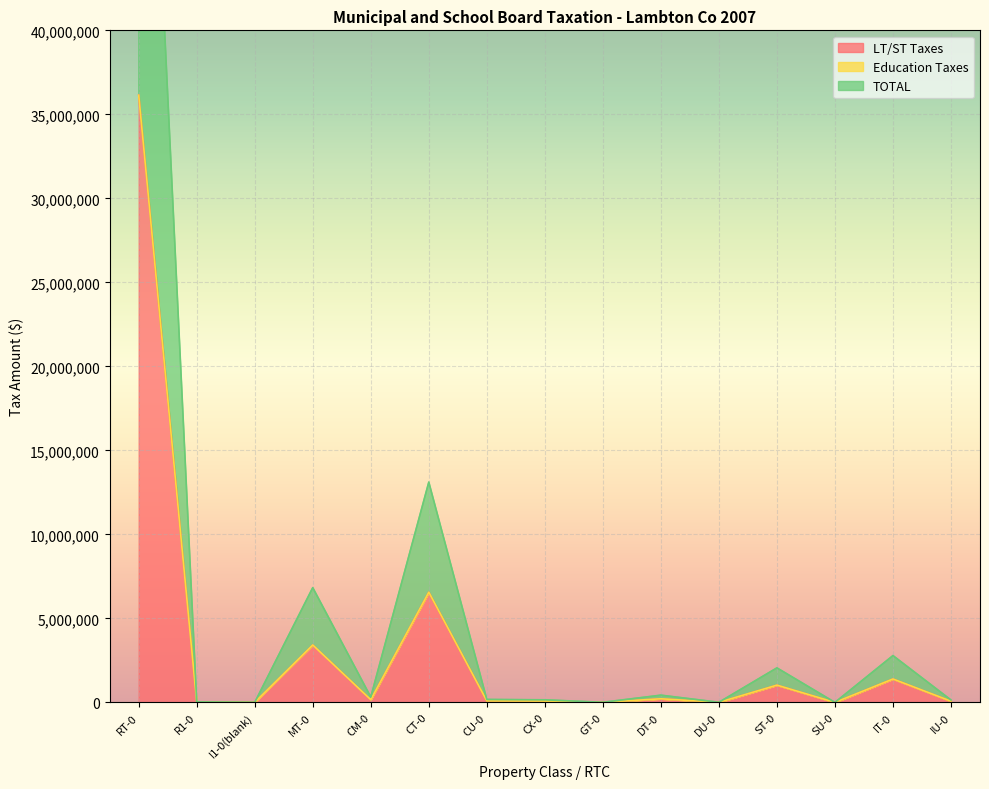

Which category has the highest value in the LT/ST Taxes series?

RT-0